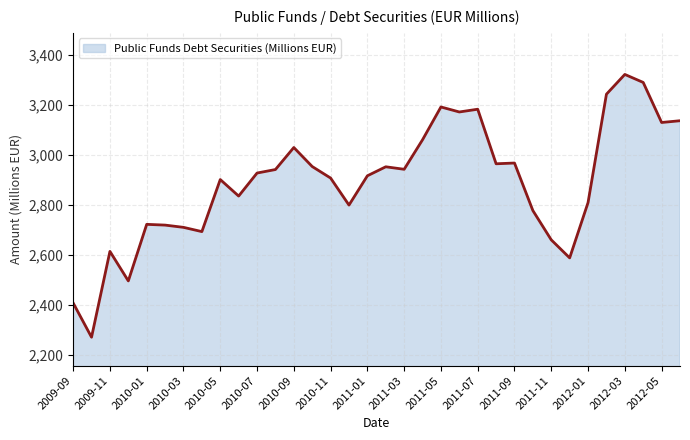

What is the smallest value displayed?

2272